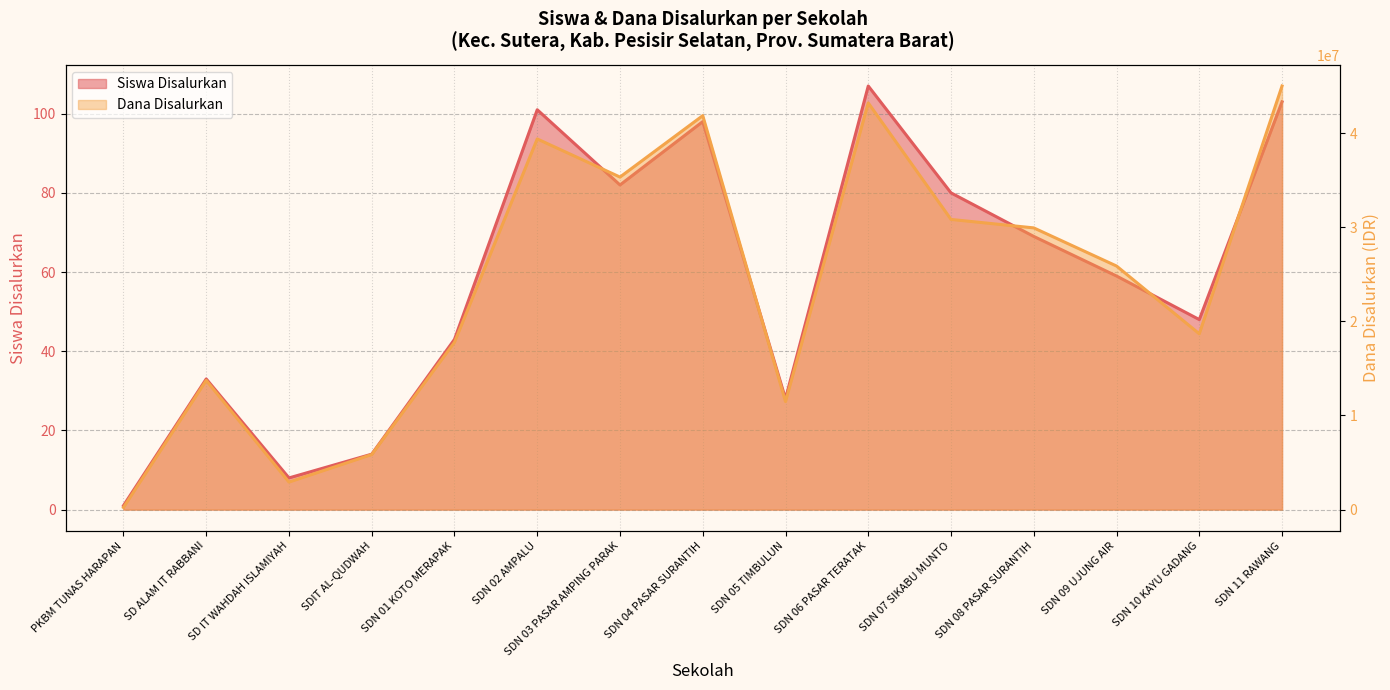

What is the difference between the maximum and minimum values in the Dana Disalurkan series?

44775000